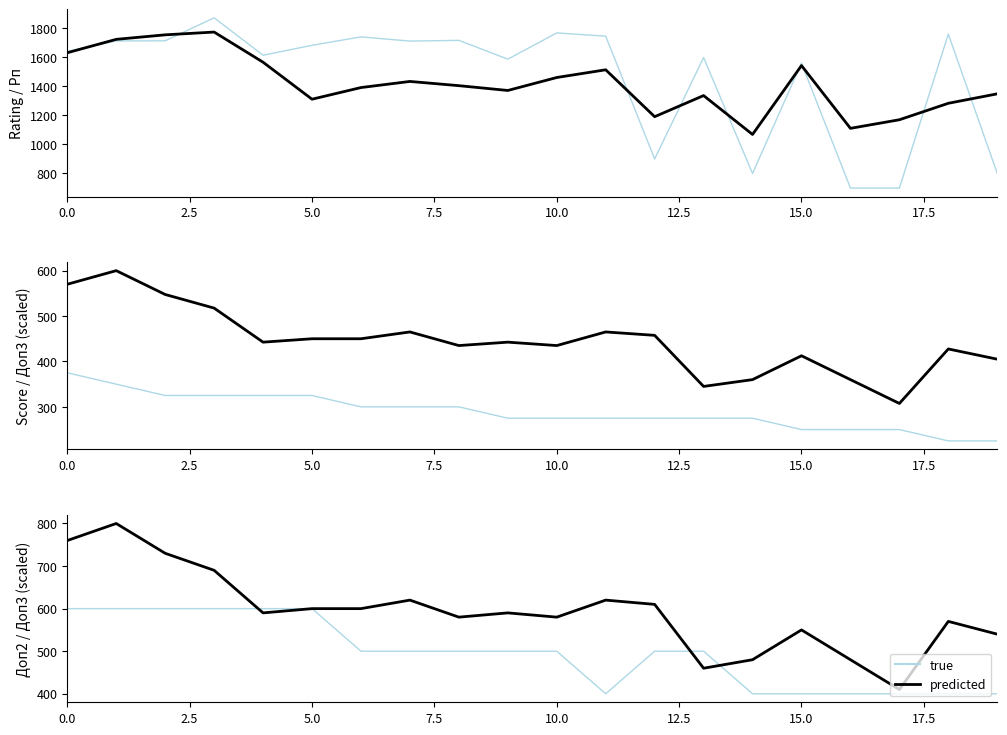

What is the minimum value for Доп2 ×100?

400.0